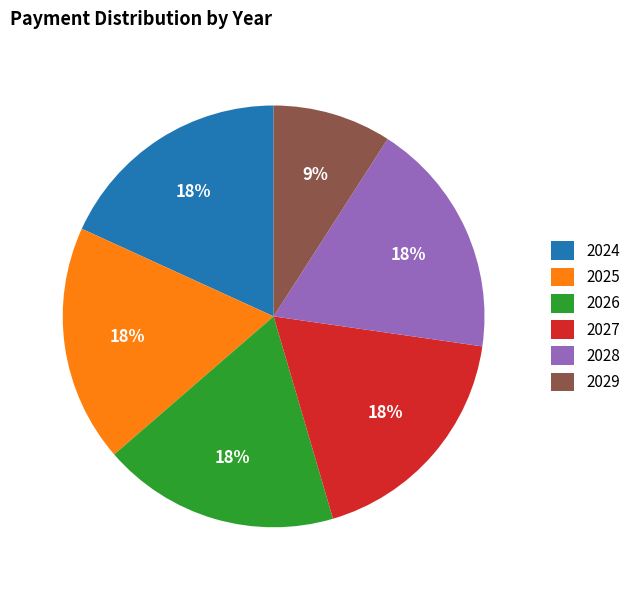

To the nearest percent, what portion does 2024 represent?

18%